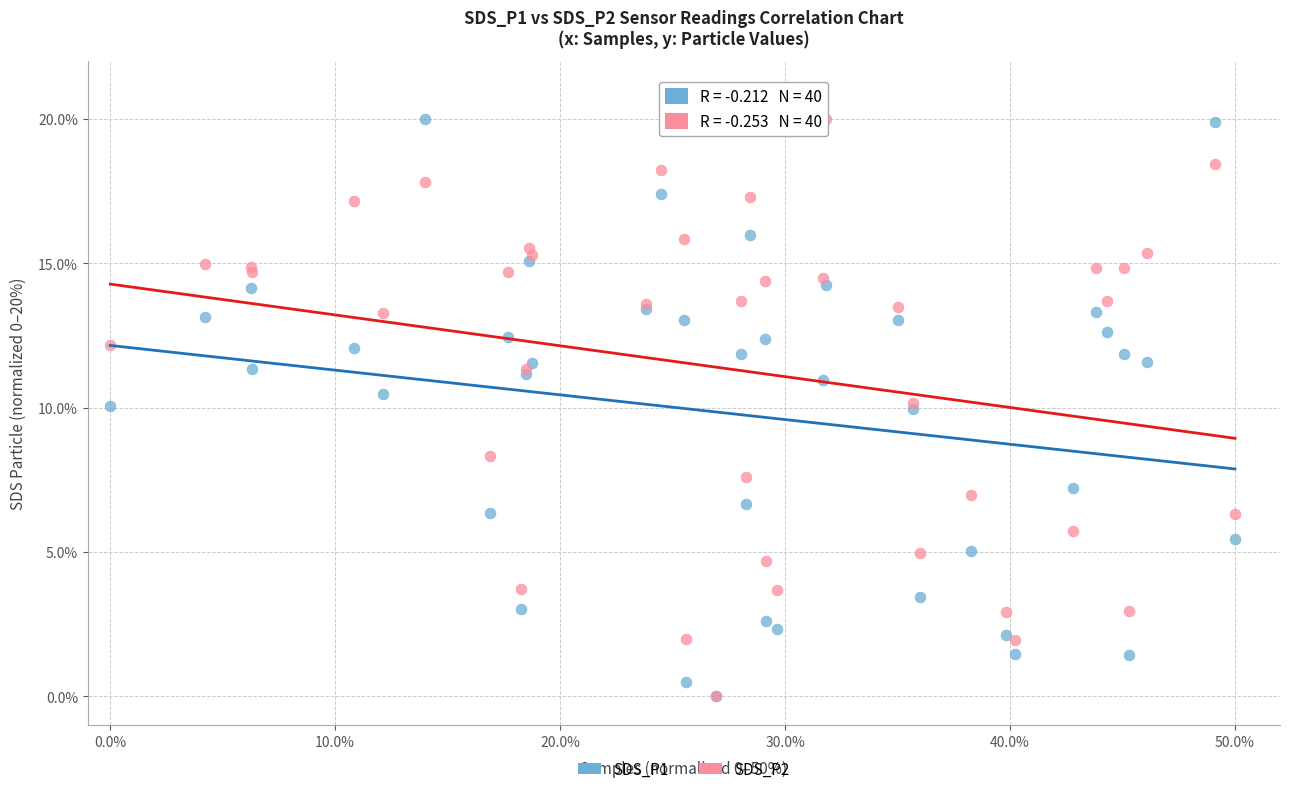

What are all the series names shown in the legend?

SDS_P1, SDS_P2